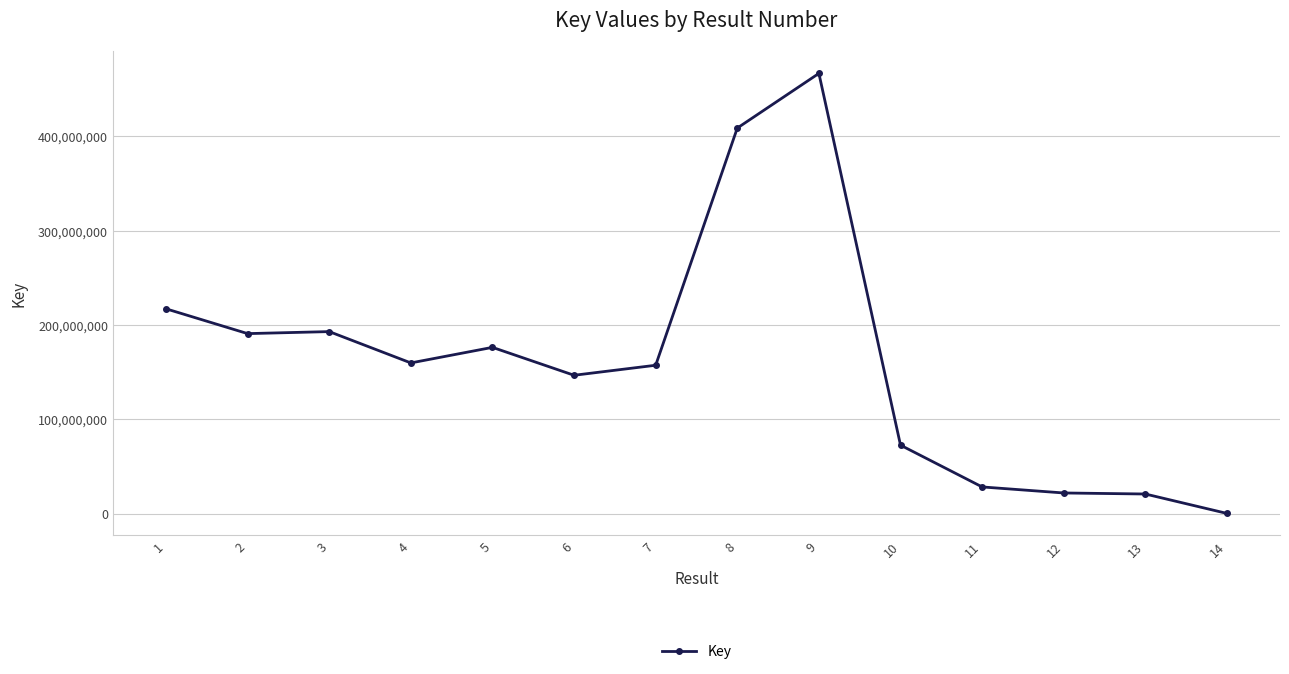

Which has a higher value, 4 or 10?

4